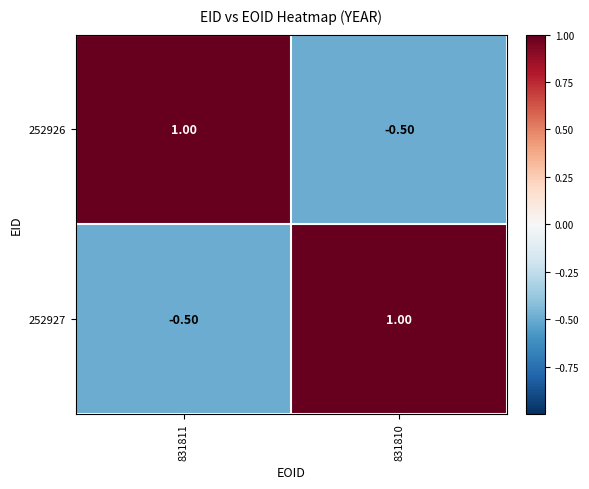

What is the difference between the highest and lowest values at 831811?

1.5